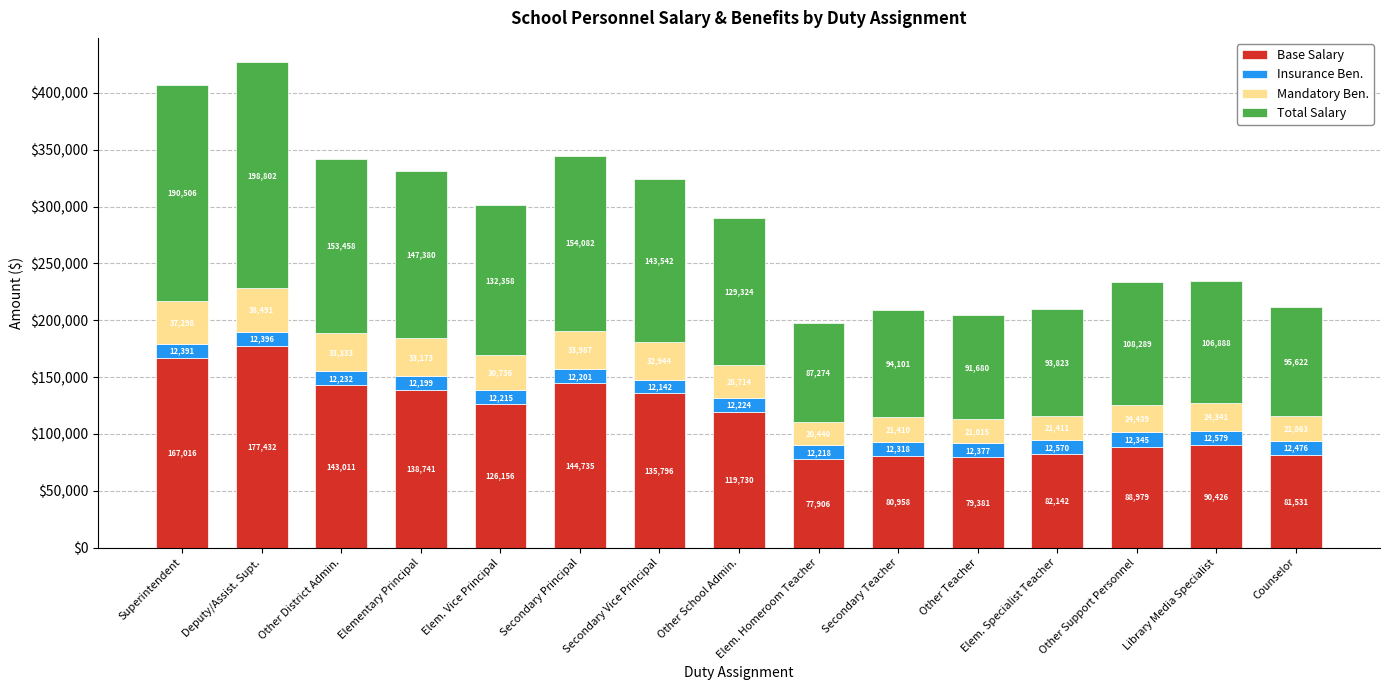

What are all the series names shown in the legend?

Base Salary, Insurance Ben., Mandatory Ben., Total Salary